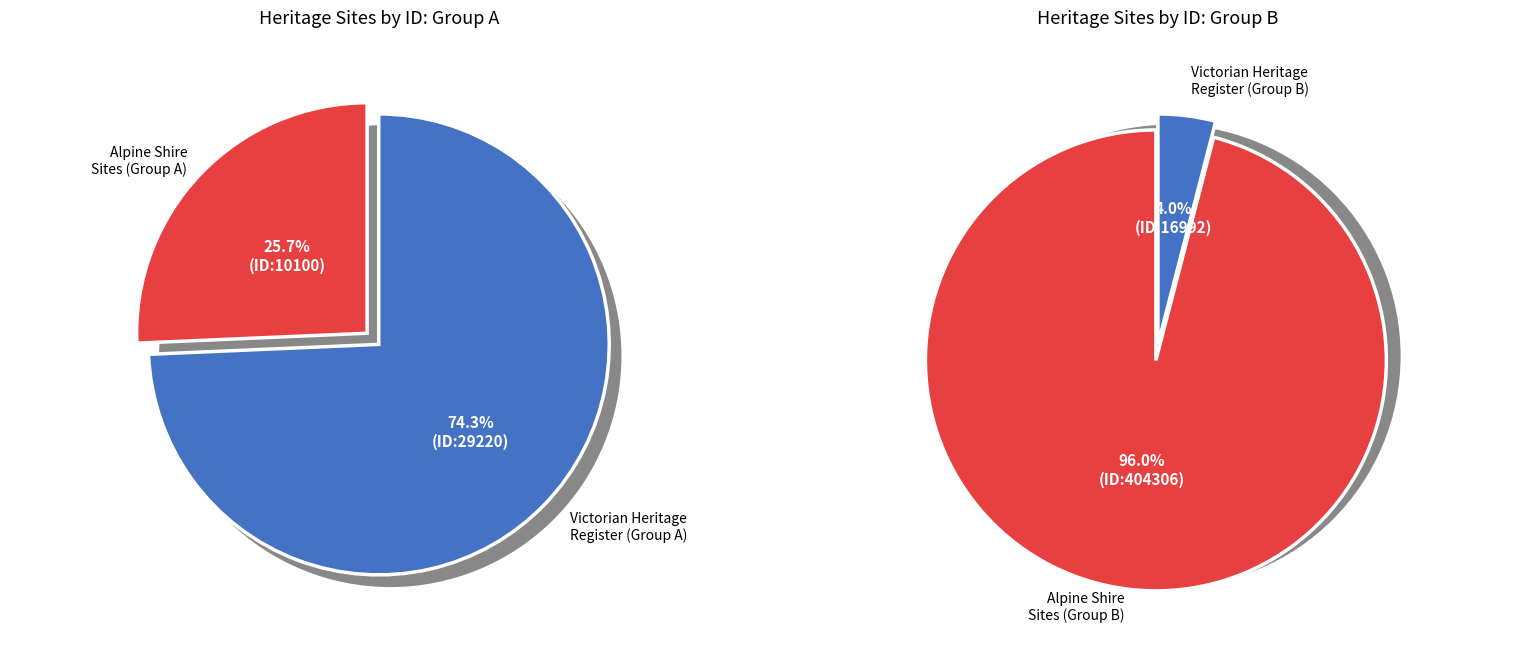

Is it true that ROSE THISTLE AND SHAMROCK QUARRY is 9% of the pie?

False